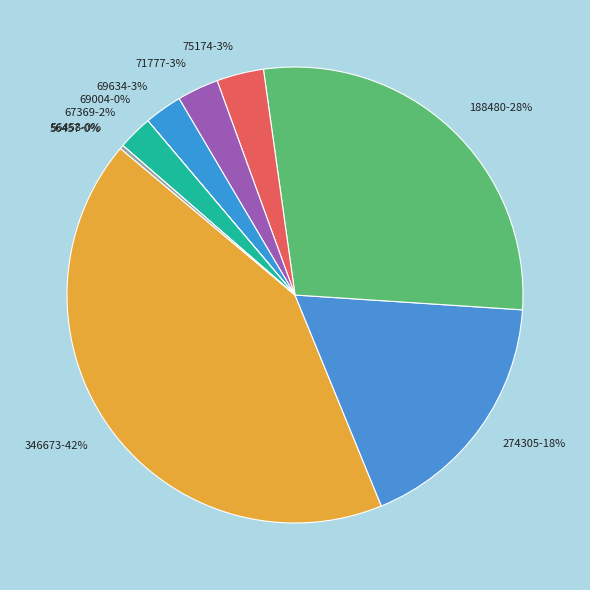

Which slice is the largest?

346673